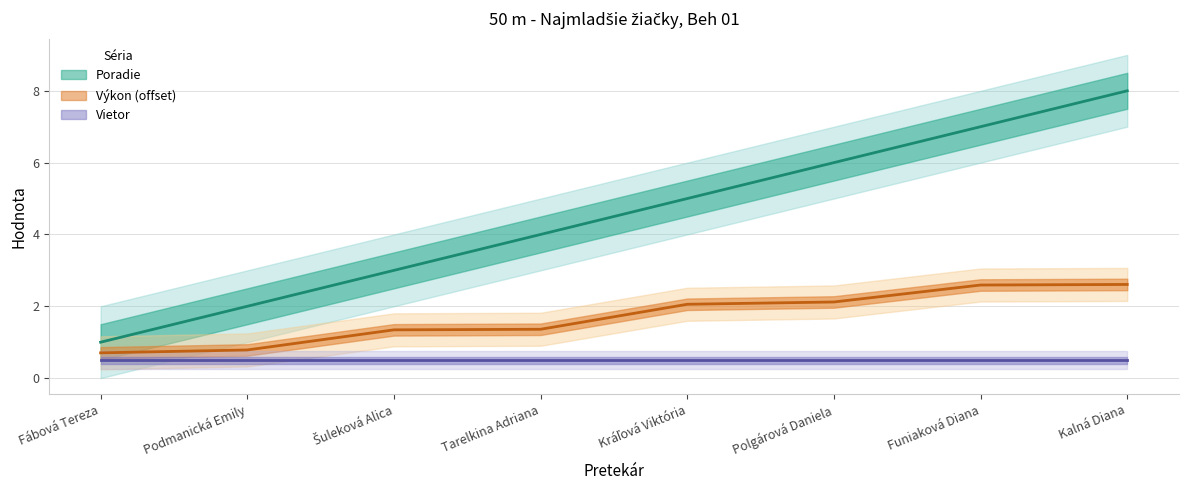

True or false: Poradie and Výkon intersect in this chart.

False